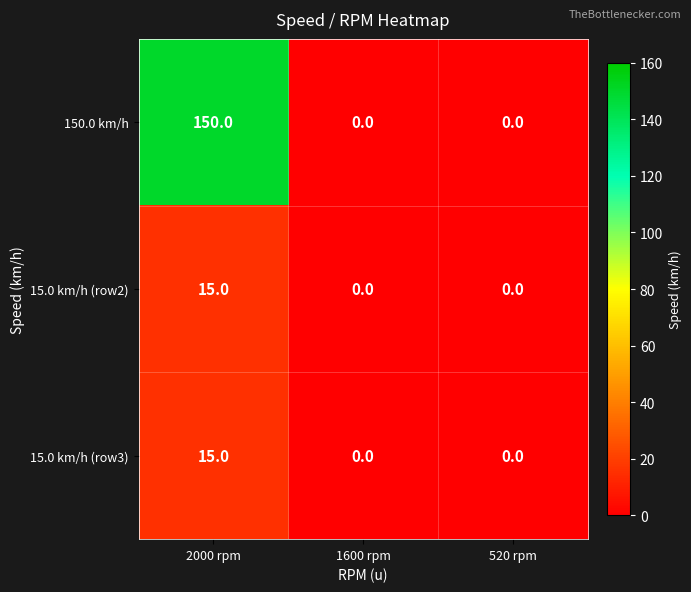

How many data points in 150.0 km/h are above 0?

1